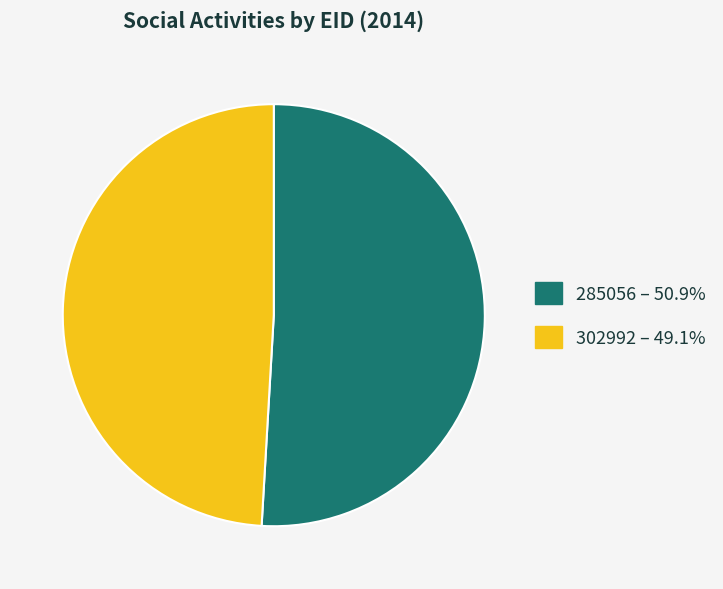

Count the number of slices in the pie.

2